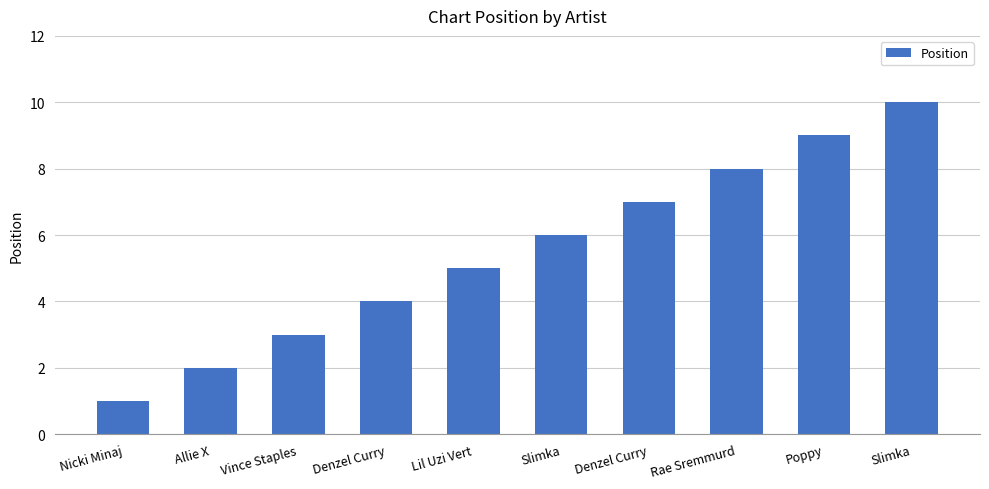

How many bars are there in total?

10